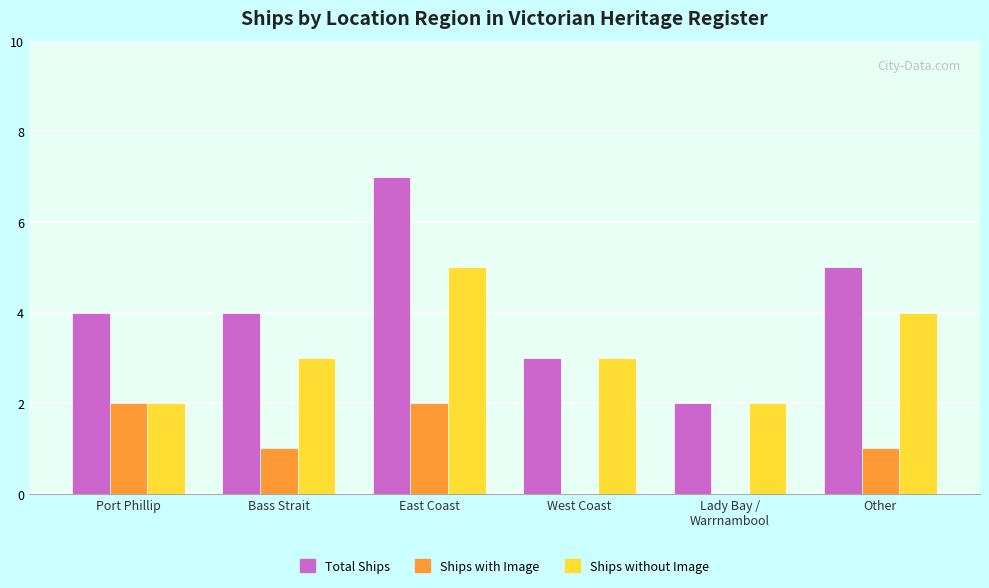

Reading left to right, what are all the values shown in this chart?

Total Ships: Port Phillip=4	Bass Strait=4	East Coast=7	West Coast=3	Lady Bay /
Warrnambool=2	Other=5
Ships with Image: Port Phillip=2	Bass Strait=1	East Coast=2	West Coast=0	Lady Bay /
Warrnambool=0	Other=1
Ships without Image: Port Phillip=2	Bass Strait=3	East Coast=5	West Coast=3	Lady Bay /
Warrnambool=2	Other=4